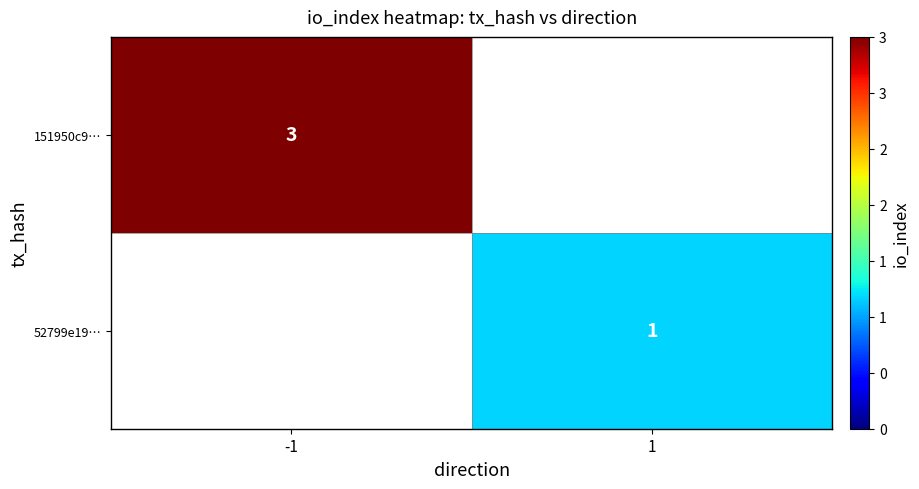

Is the value of 52799e19… at 1 greater than the value of 151950c9… at -1?

No